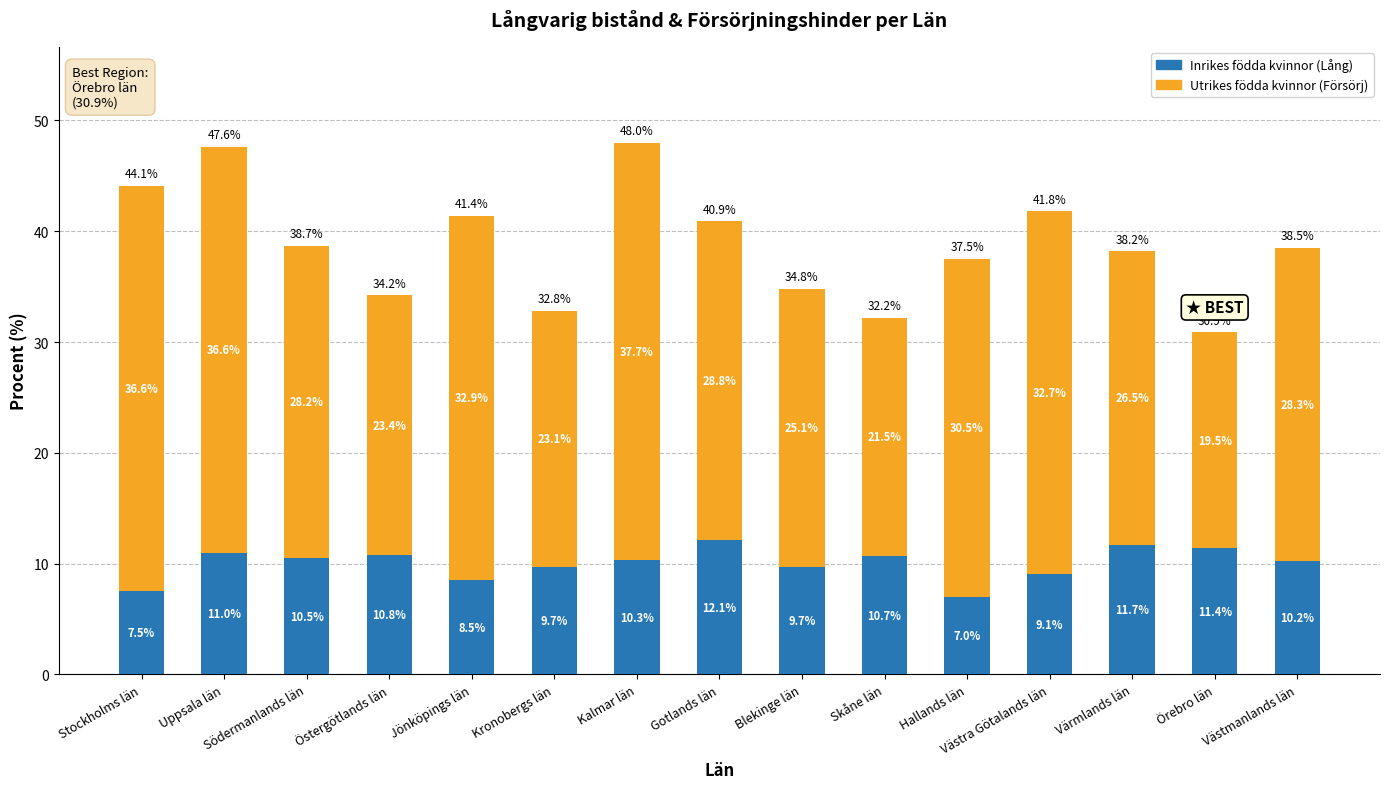

What are all the series names shown in the legend?

Inrikes födda kvinnor (Lång), Utrikes födda kvinnor (Försörj)